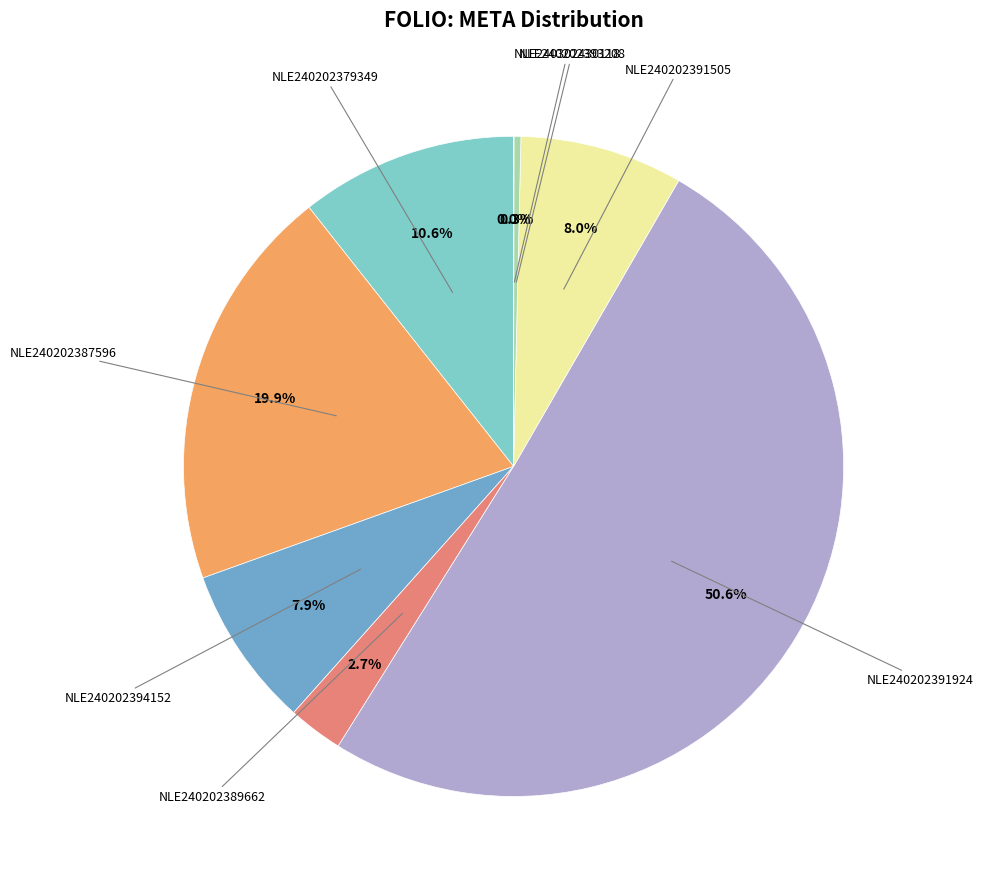

Rank the categories by value from highest to lowest.

NLE240202391924, NLE240202387596, NLE240202379349, NLE240202391505, NLE240202394152, NLE240202389662, NLE240202393208, NLE240302430118